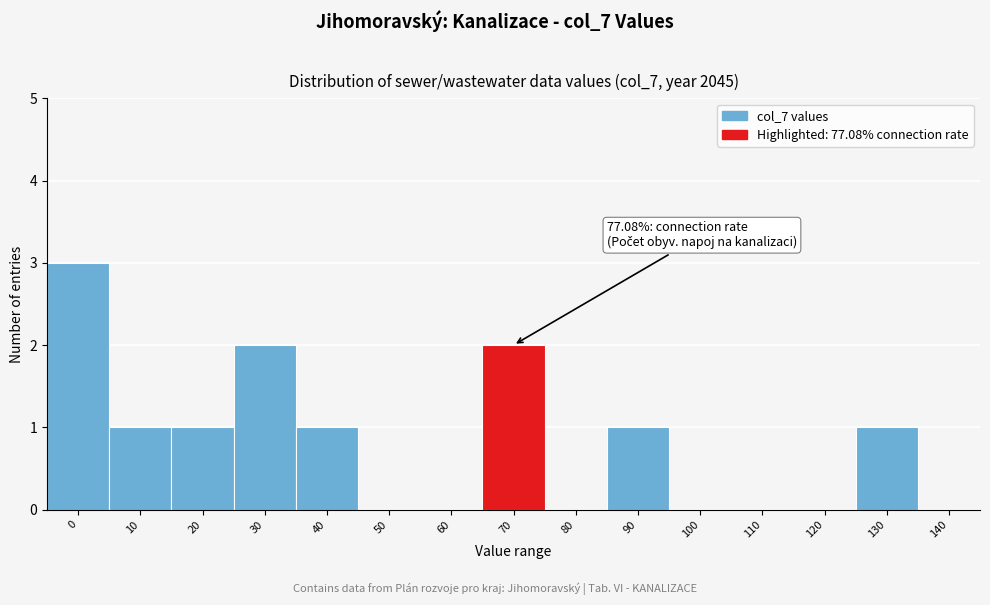

Reading left to right, transcribe all the data shown in this chart.

0=3	10=1	20=1	30=2	40=1	50=0	60=0	70=2	80=0	90=1	100=0	110=0	120=0	130=1	140=0